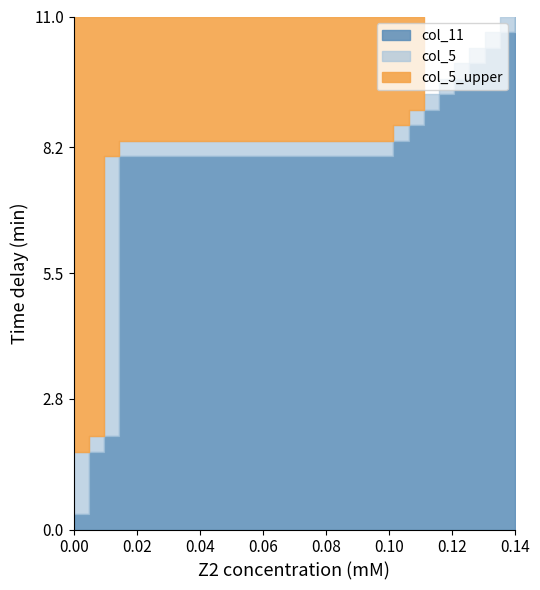

The value of col_11 at 5 is 3. True or false?

False